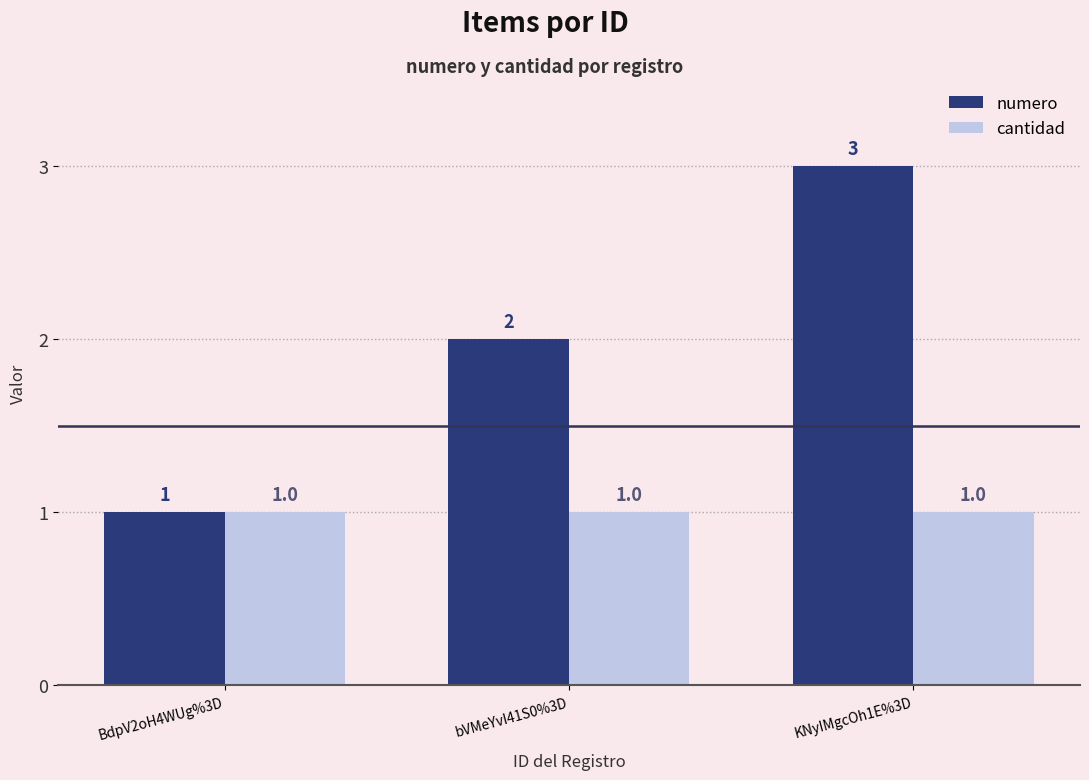

Rank the series by their maximum value, from lowest to highest.

cantidad, numero